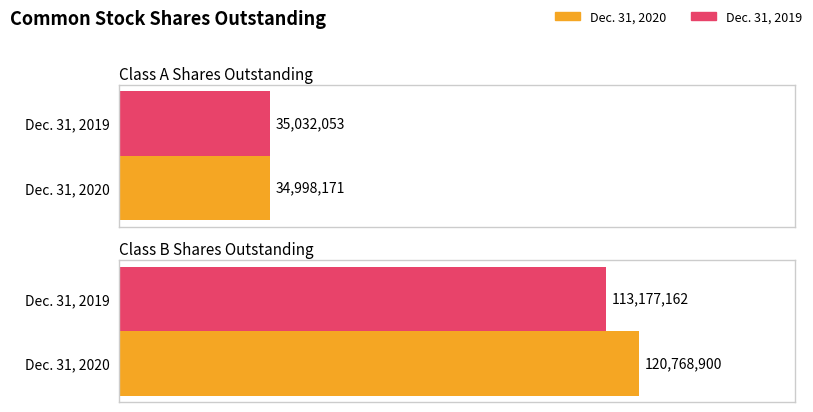

Reading left to right, extract all data points from this chart.

Dec. 31, 2020: 34998171	120768900
Dec. 31, 2019: 35032053	113177162